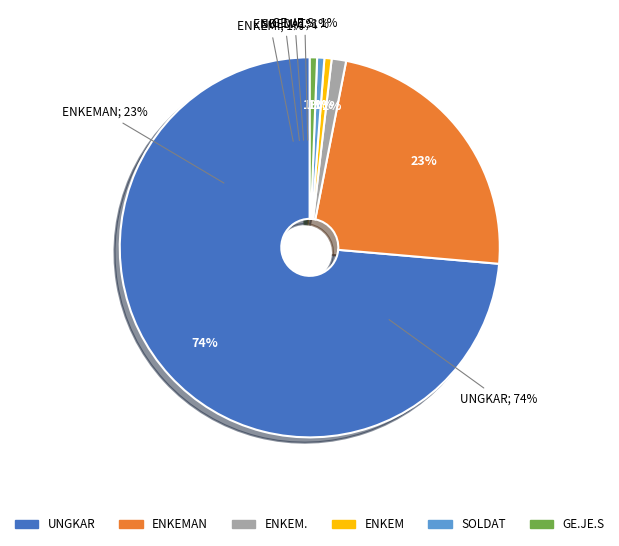

To the nearest percent, what percentage of the pie is UNGKAR?

74%